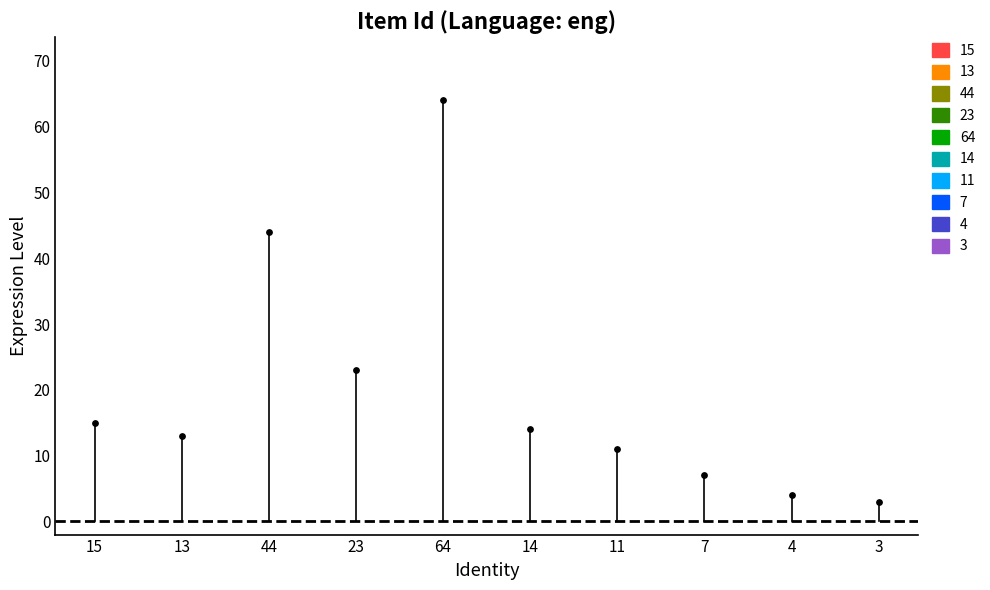

Between 64 and 15, which is larger?

64